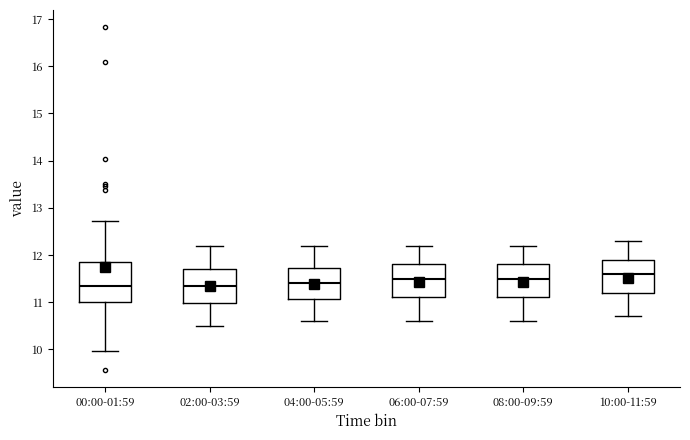

Reading left to right, transcribe this box plot: for each box, give where its median line is, the range the box spans, and where its two whiskers end, as read against the y-axis. The values are not printed on the chart, so give them approximately, as read against the axis.

00:00-01:59: median 11.4, box 11.0 to 11.8, whiskers 10.0 to 12.7
02:00-03:59: median 11.4, box 11.0 to 11.7, whiskers 10.5 to 12.2
04:00-05:59: median 11.4, box 11.1 to 11.7, whiskers 10.6 to 12.2
06:00-07:59: median 11.5, box 11.1 to 11.8, whiskers 10.6 to 12.2
08:00-09:59: median 11.5, box 11.1 to 11.8, whiskers 10.6 to 12.2
10:00-11:59: median 11.6, box 11.2 to 11.9, whiskers 10.7 to 12.3